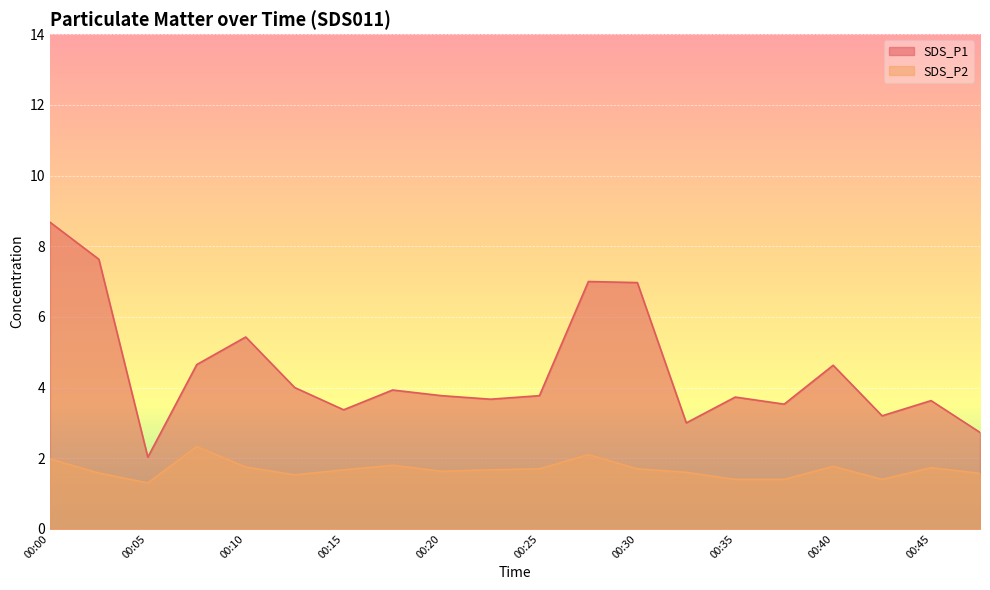

True or false: SDS_P1 and SDS_P2 intersect in this chart.

False